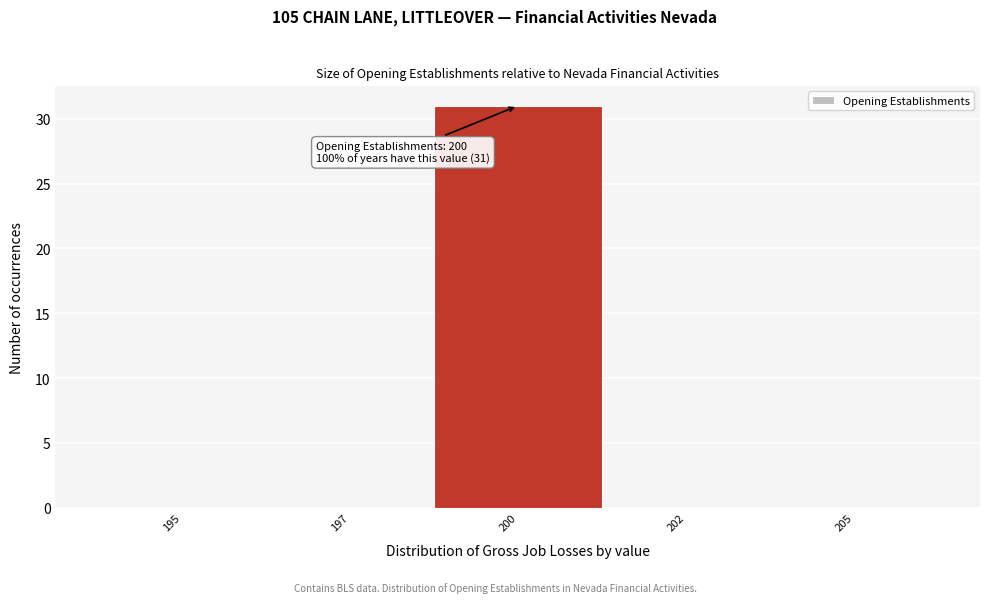

Reading left to right, extract all data points from this chart.

195=0	197=0	200=31	202=0	205=0